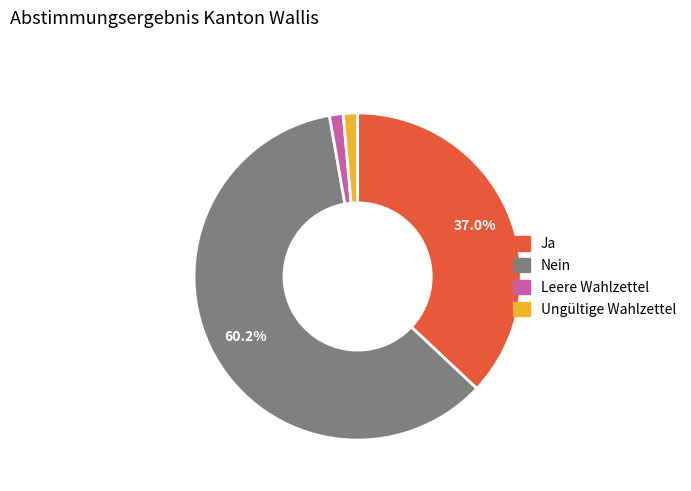

To the nearest percent, what portion does Nein represent?

60%